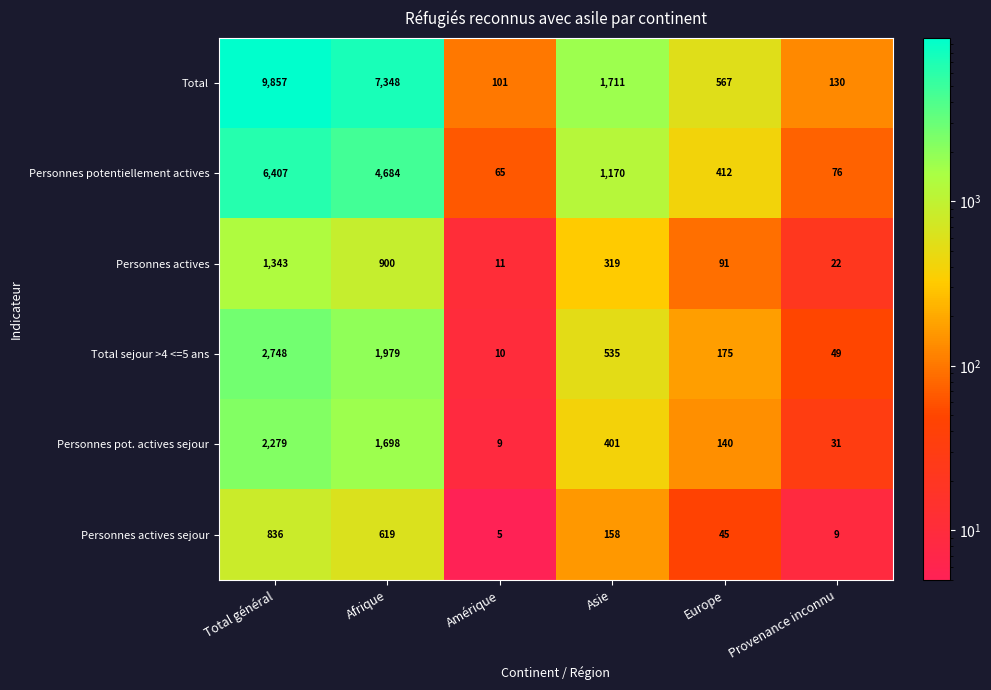

Which series has the largest total across all categories?

Total